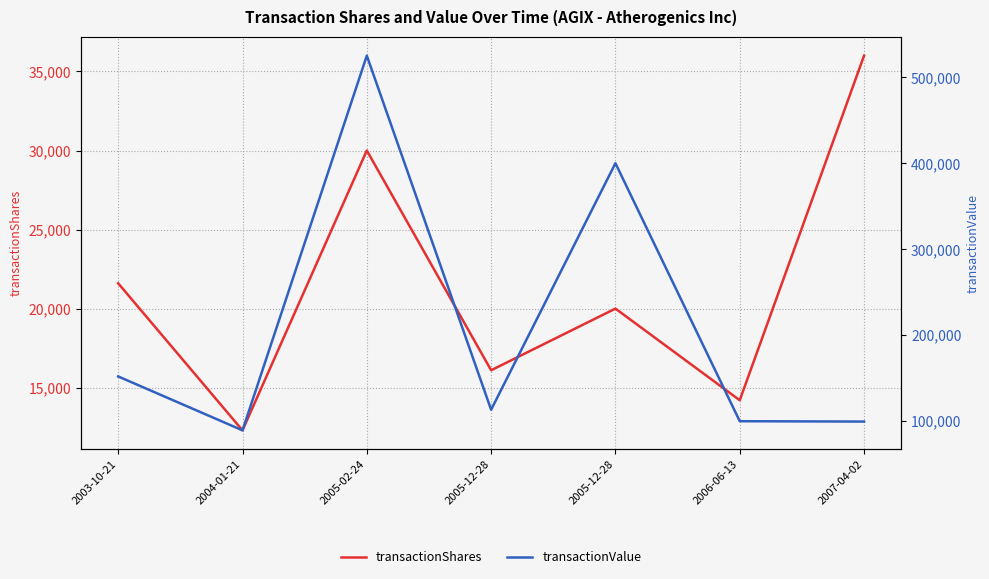

What is the sum of the transactionShares values at 2004-01-21 and 2005-12-28?

28400